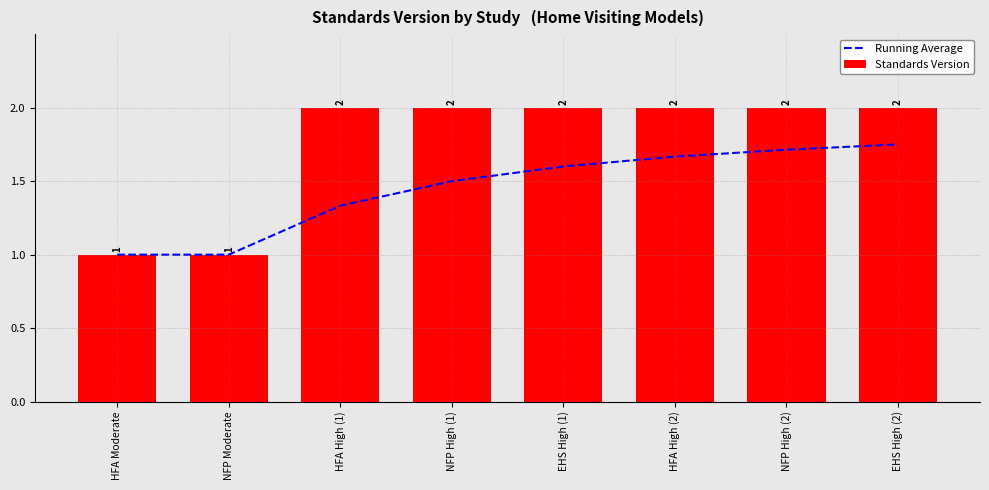

At which label does Running Average reach its peak?

EHS High (2)